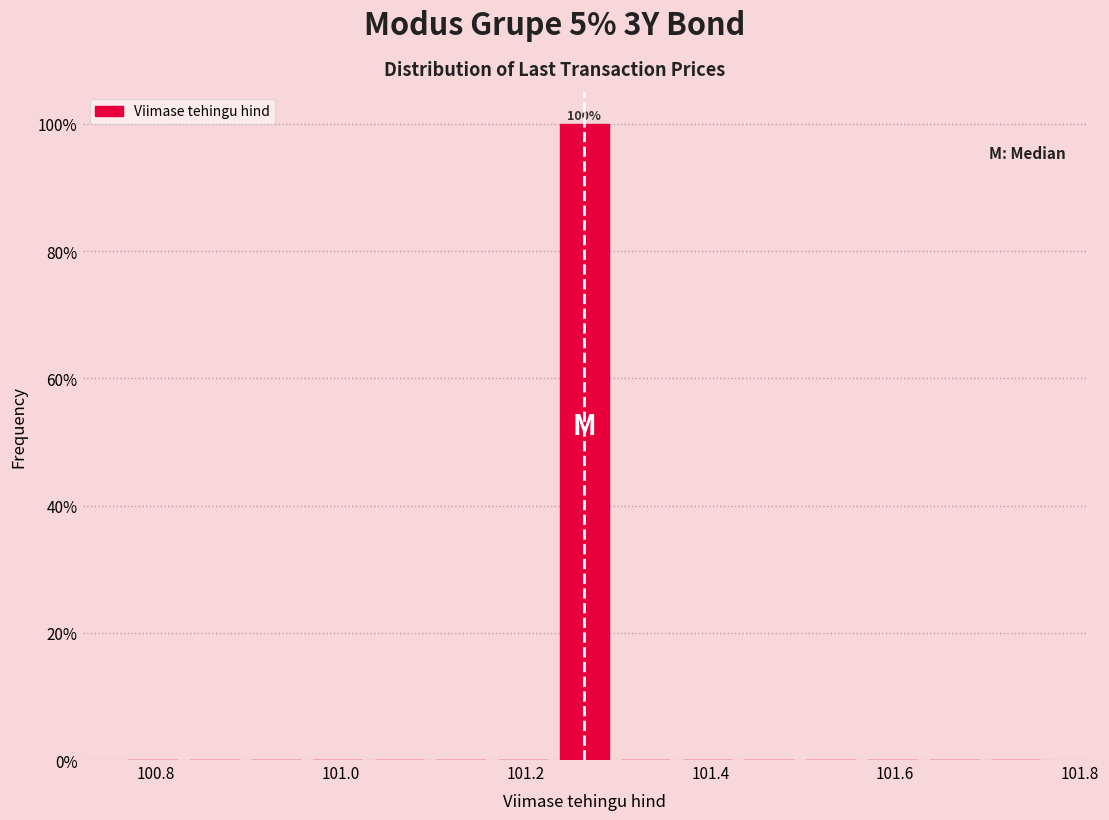

Read against the x-axis, roughly where is the centre of the tallest bar?

101.26